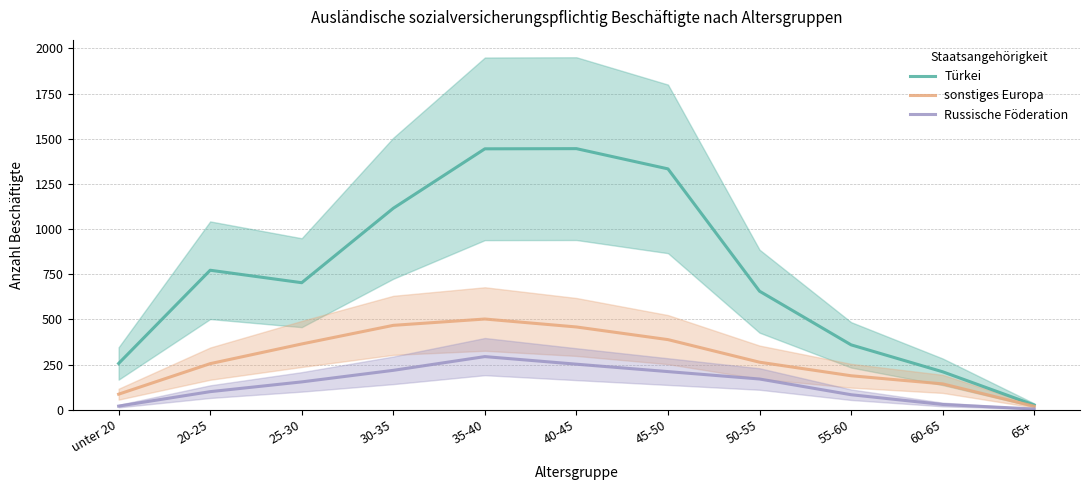

List the series in order of their overall mean, highest first.

Türkei, sonstiges Europa, Russische Föderation